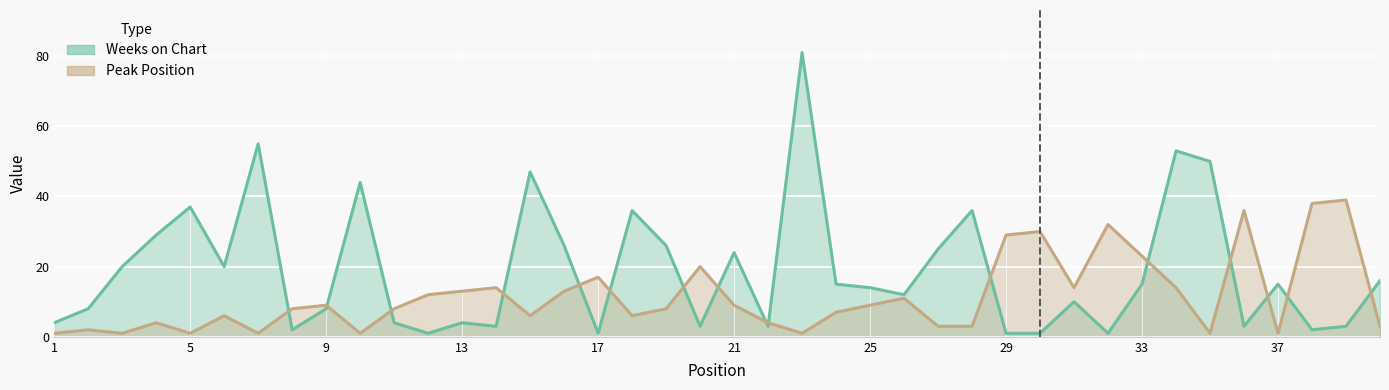

Where do Weeks on Chart and Peak Position first cross each other?

7 and 8